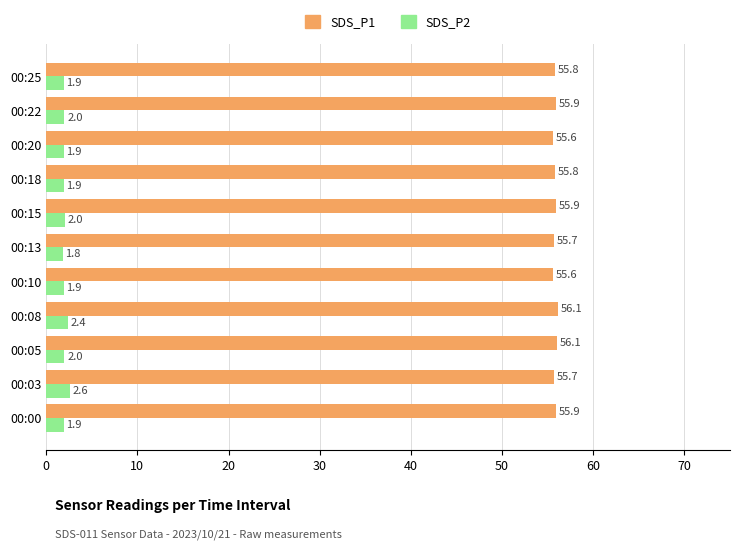

Which series has the largest range (max minus min)?

SDS_P2